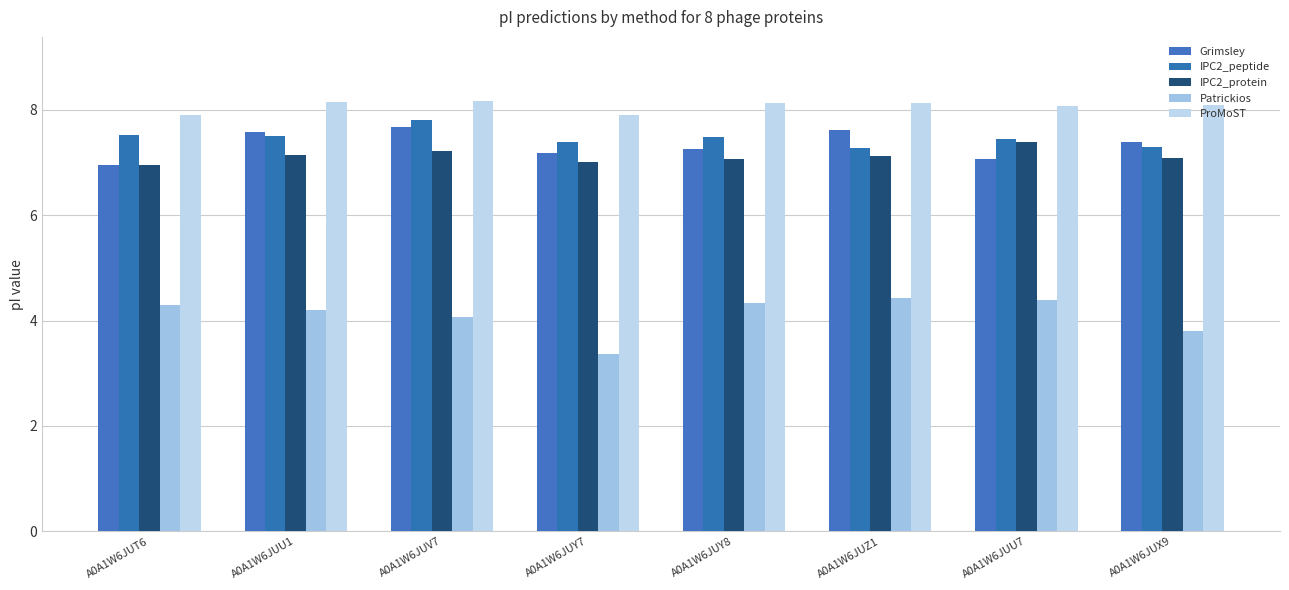

List the labels in order of Patrickios value, largest first.

A0A1W6JUZ1, A0A1W6JUU7, A0A1W6JUY8, A0A1W6JUT6, A0A1W6JUU1, A0A1W6JUV7, A0A1W6JUX9, A0A1W6JUY7